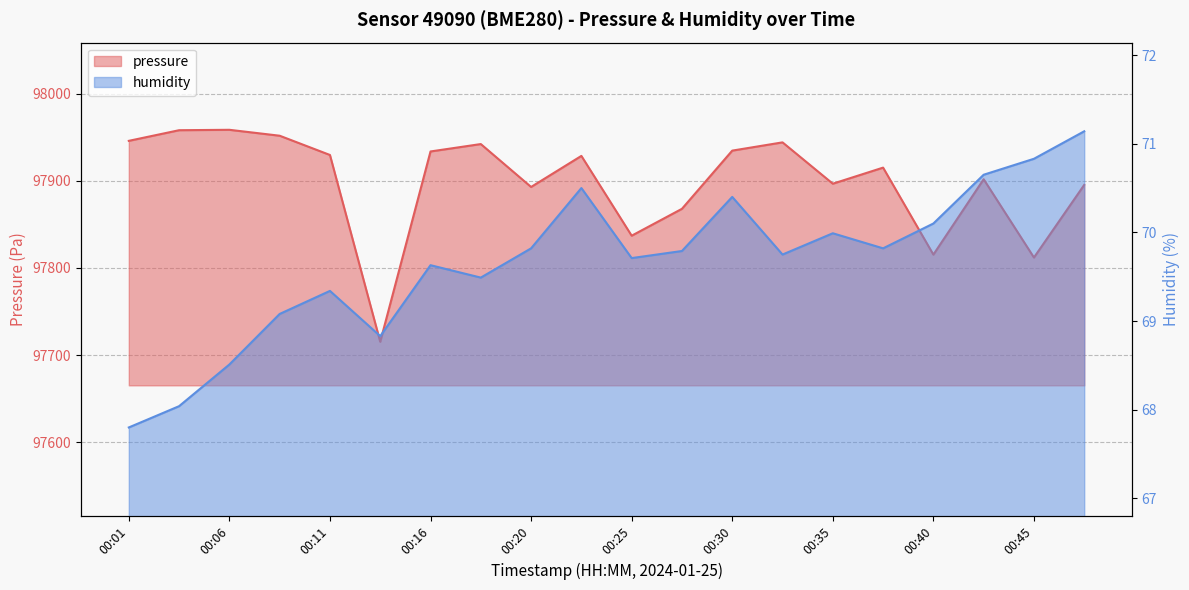

Which series has the largest total across all categories?

pressure